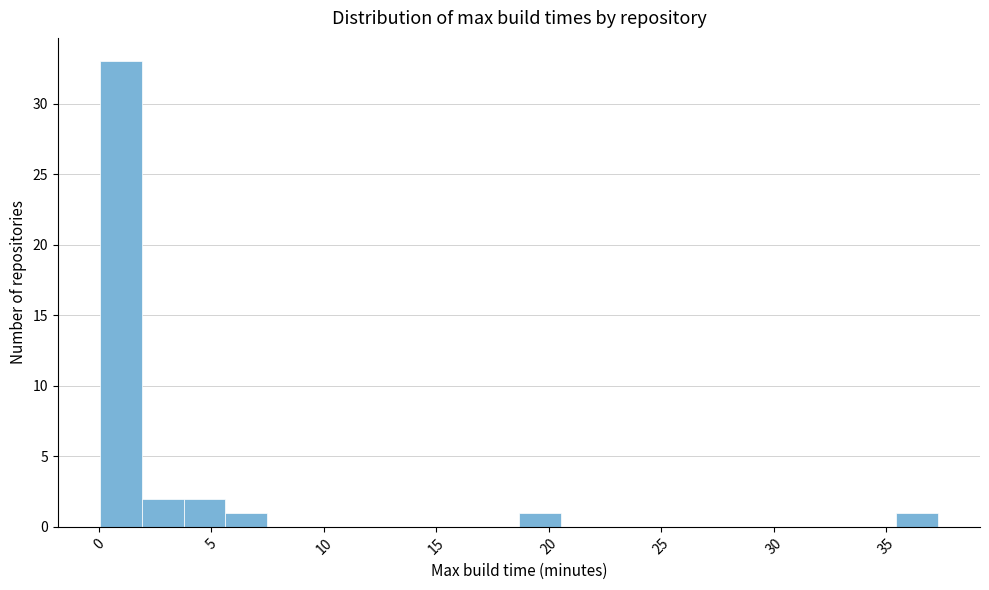

Around what value on the x-axis is the tallest bar? Give the approximate position of its centre, as read against the axis.

1.0